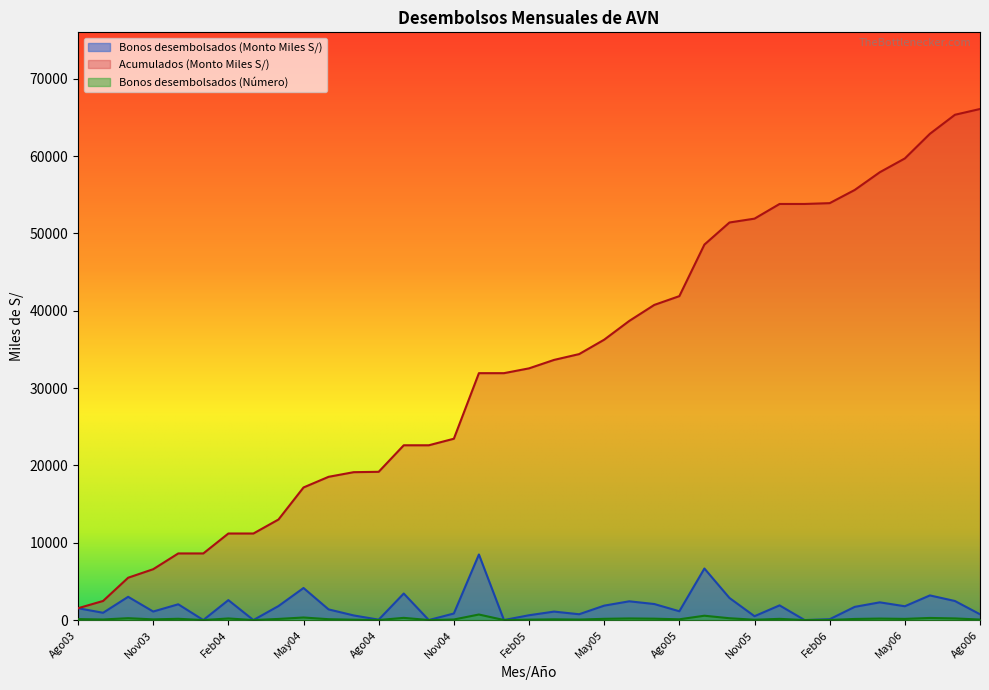

At which category is the sum across all series the highest?

Jul06